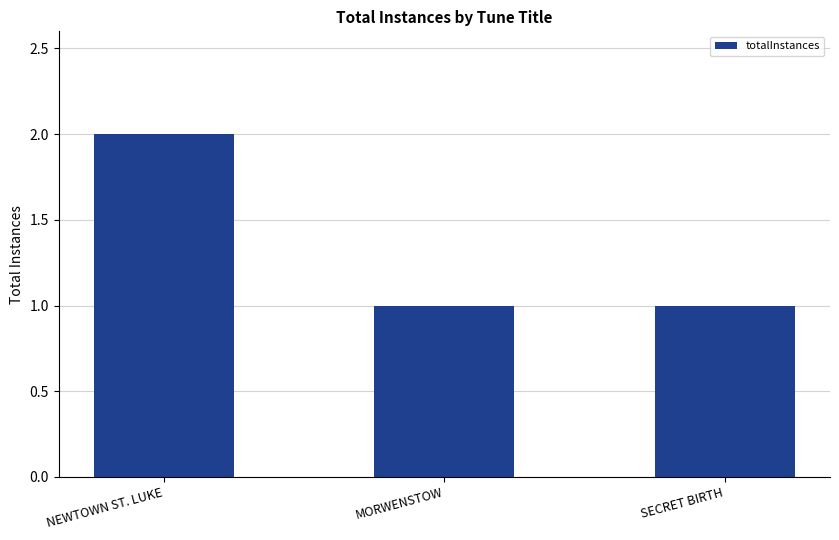

What is the ratio of the value at NEWTOWN ST. LUKE to the value at MORWENSTOW?

2.0